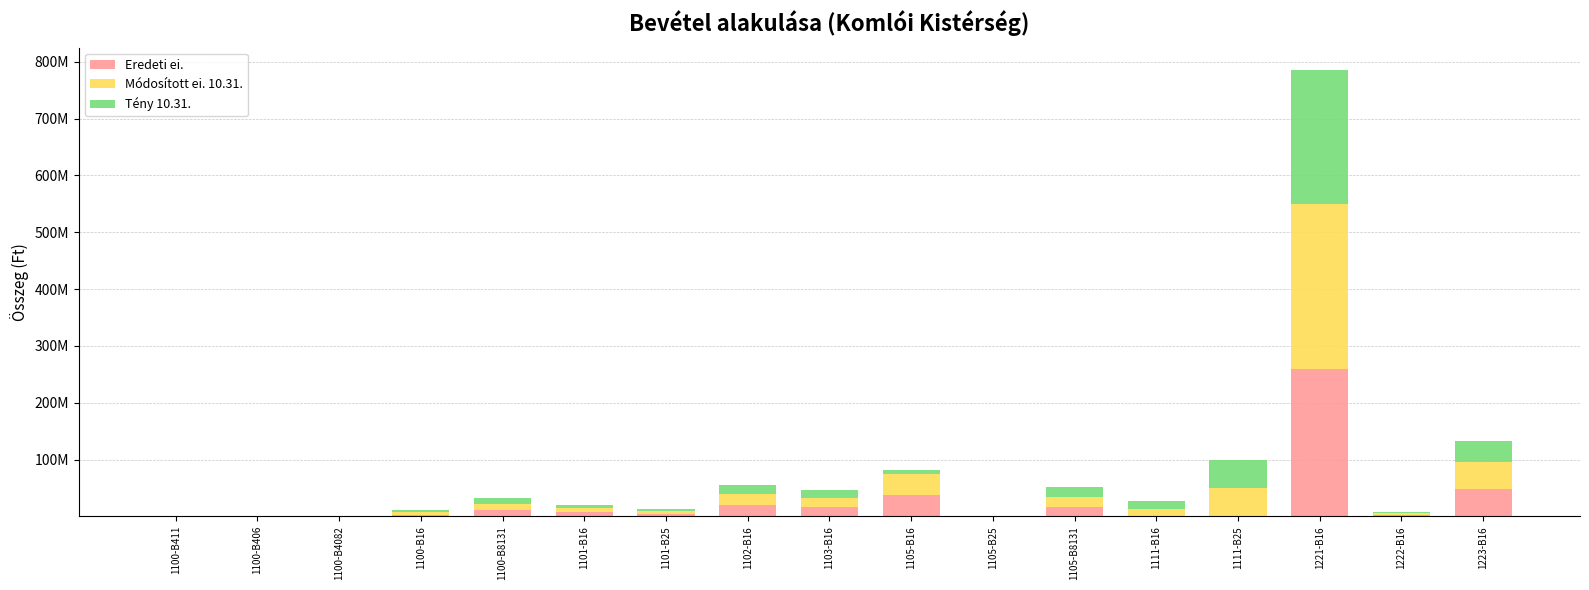

List the series in order of their peak value, lowest first.

Tény 10.31., Eredeti ei., Módosított ei. 10.31.